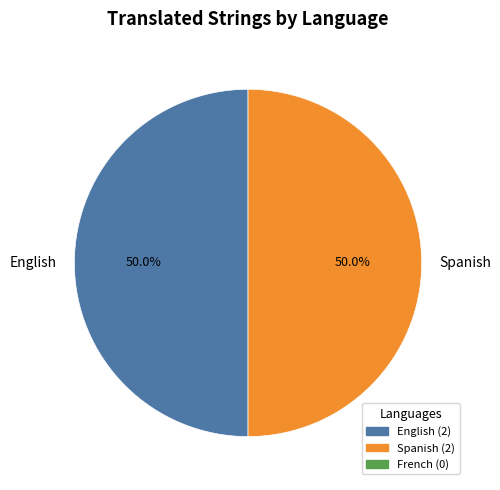

What is the ratio of the value at Spanish to the value at English?

1.0